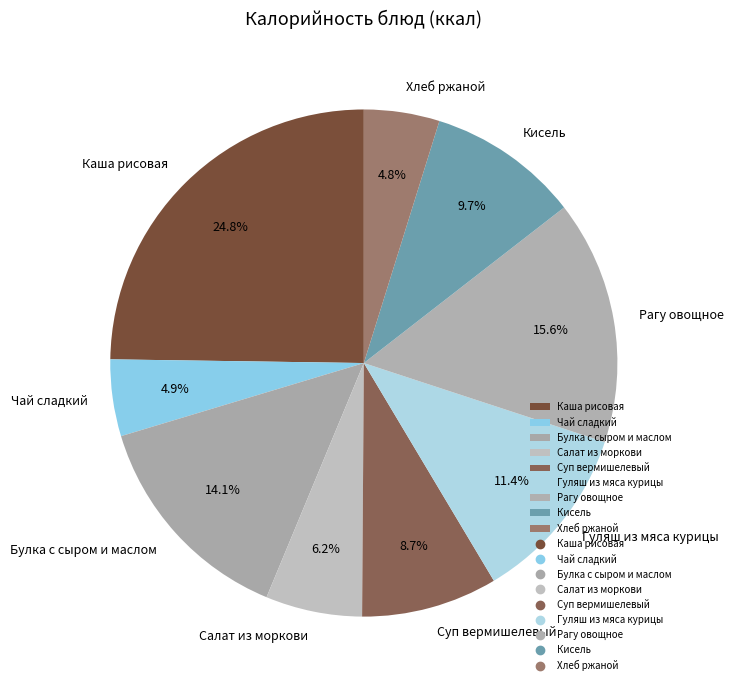

The Кисель slice represents 10% of the pie. True or false?

True